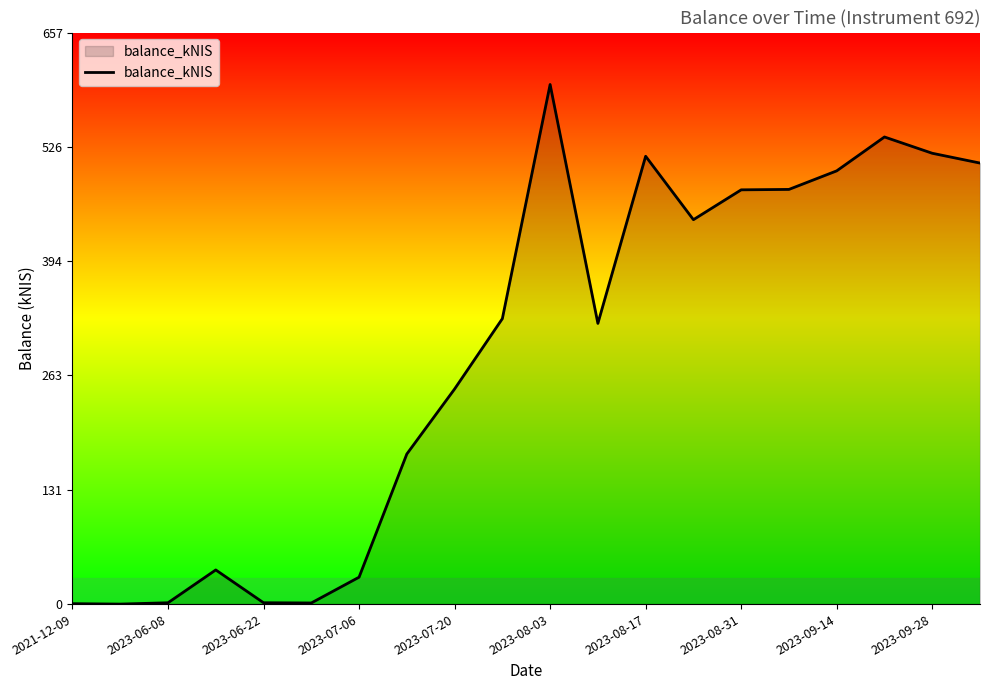

How many lines are shown in the chart?

1